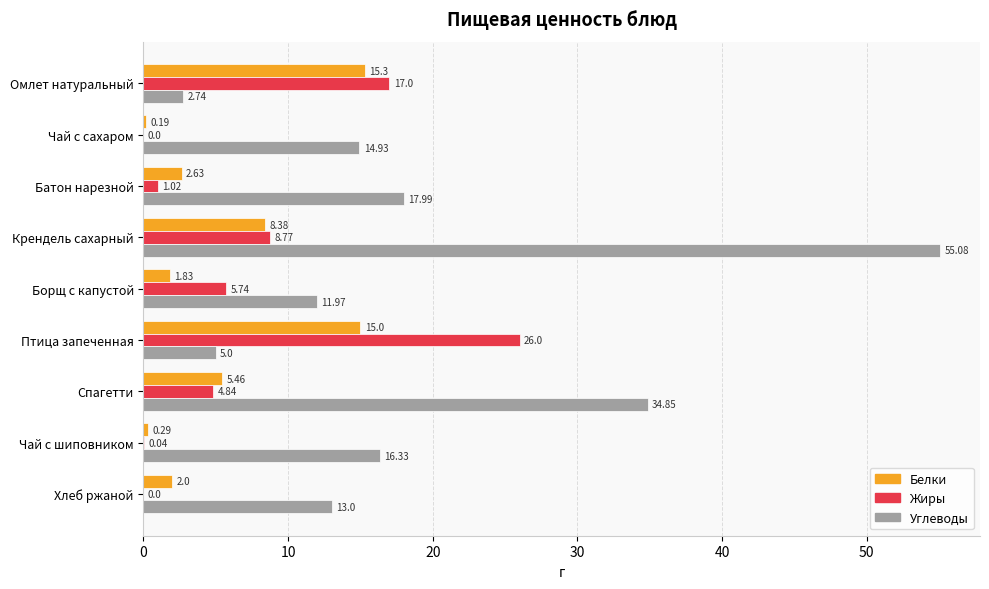

What is the sum of all Углеводы values?

171.9